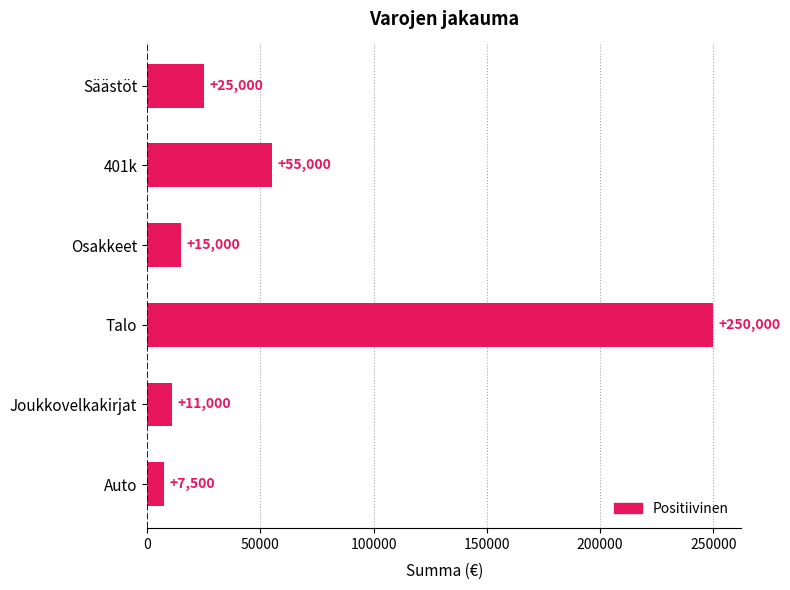

Rank the categories by value from highest to lowest.

Talo, 401k, Säästöt, Osakkeet, Joukkovelkakirjat, Auto